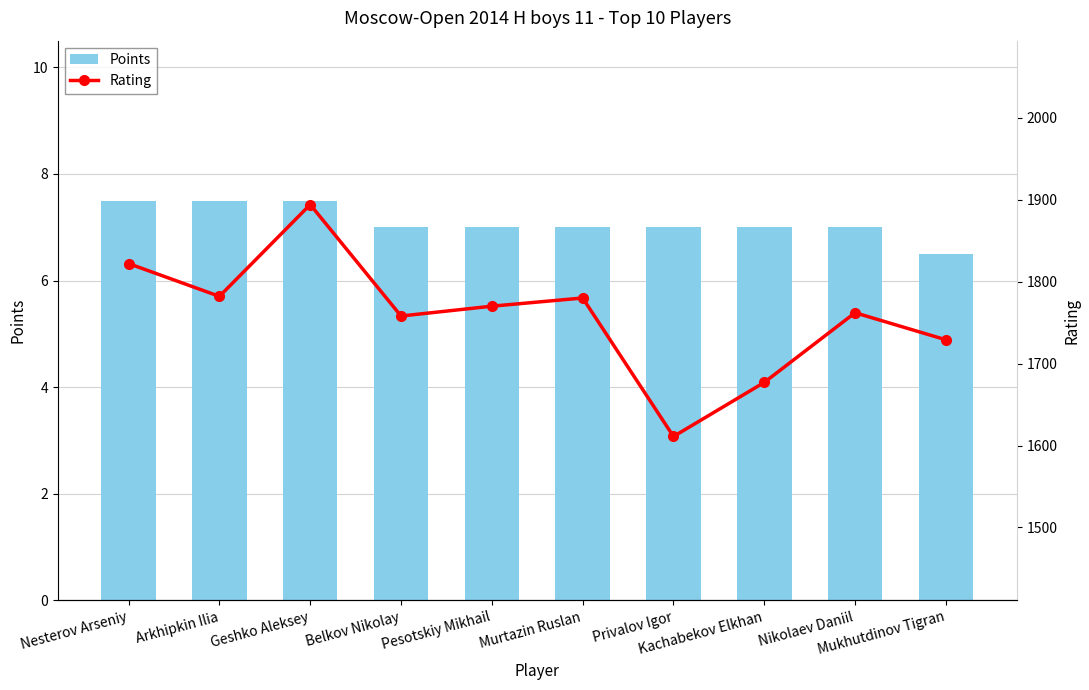

At which label does Points first exceed 7?

Nesterov Arseniy